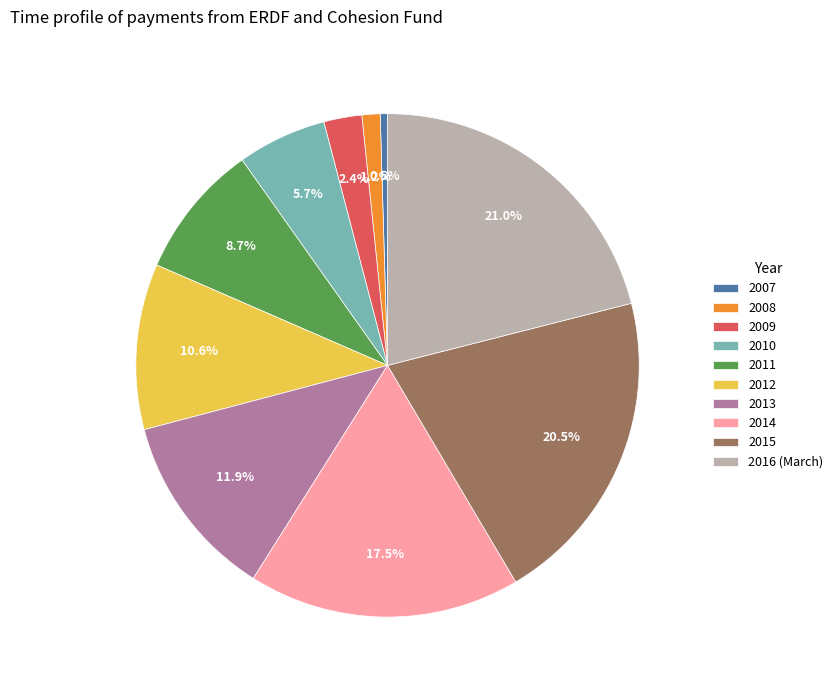

Is the sum of 2014 and 2013 greater than half?

No